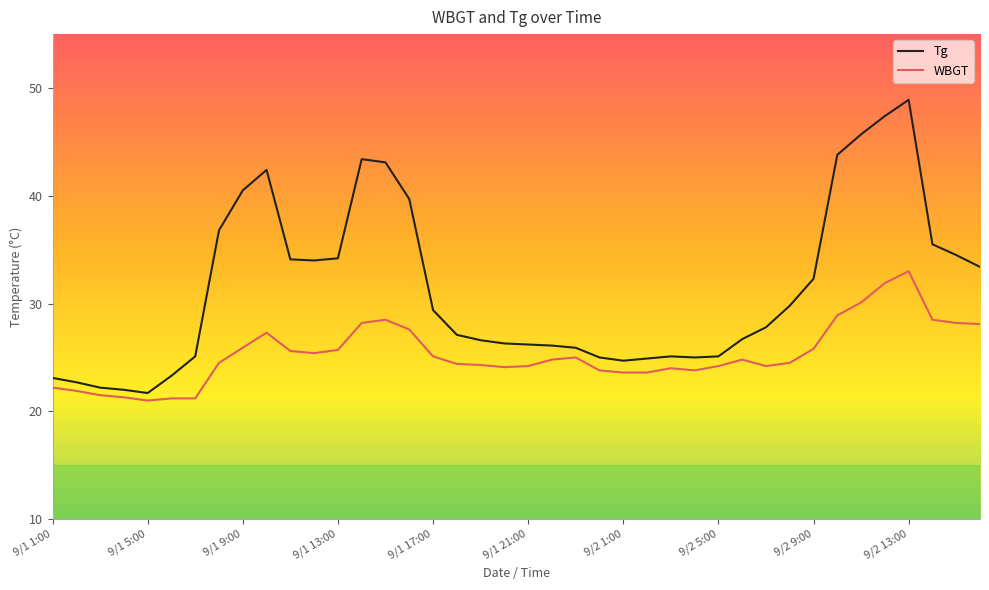

What is the difference between the maximum and minimum values in the Tg series?

27.2